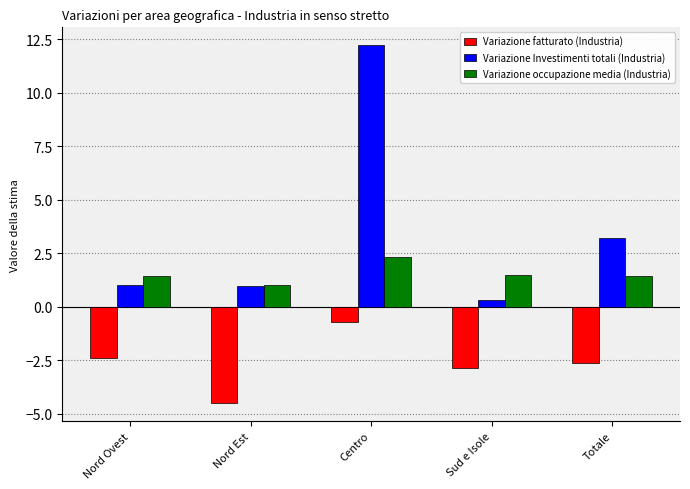

What is the difference between the maximum and minimum values in the Variazione Investimenti totali (Industria) series?

11.9